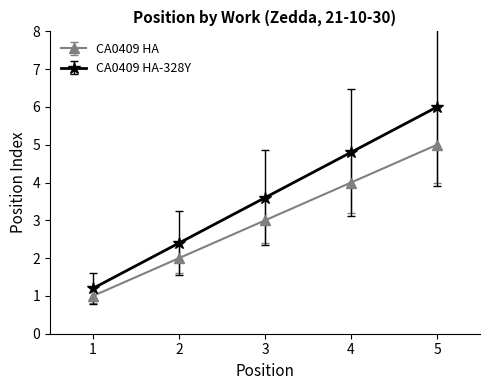

Which series has the largest total across all categories?

CA0409 HA-328Y